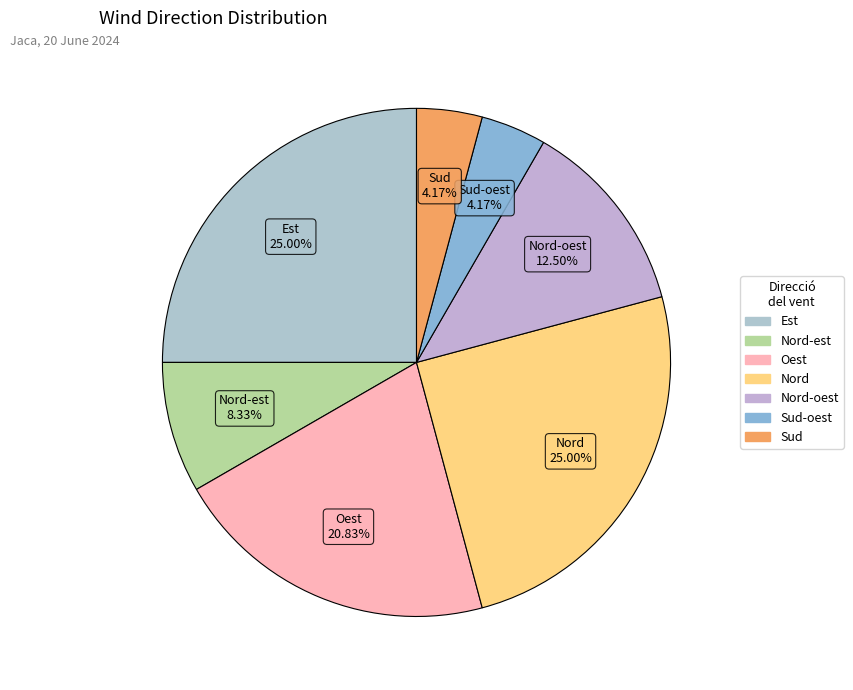

Is there any slice that represents more than half of the pie?

No